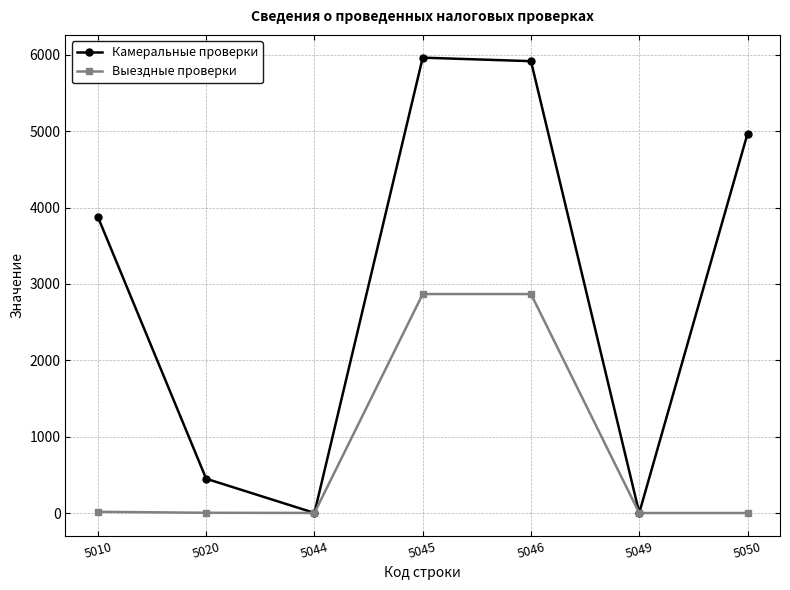

At which label does Выездные проверки first exceed 3?

5010